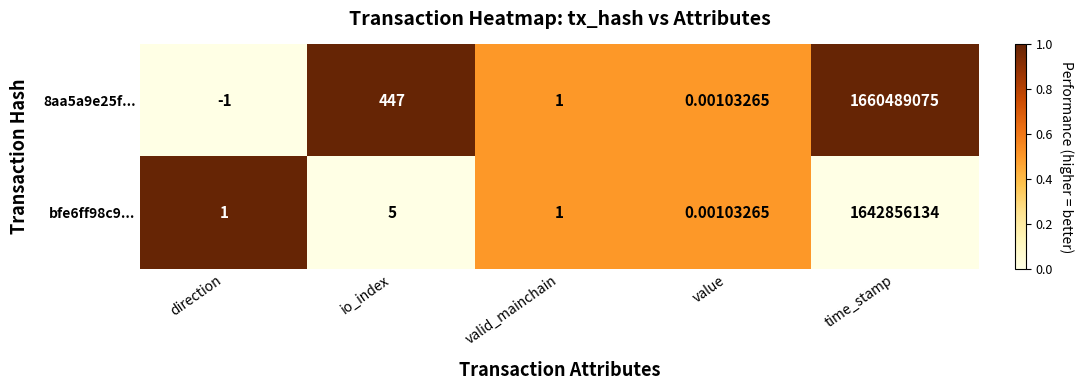

Is the value of 8aa5a9e25f... at io_index greater than the value of bfe6ff98c9... at time_stamp?

No